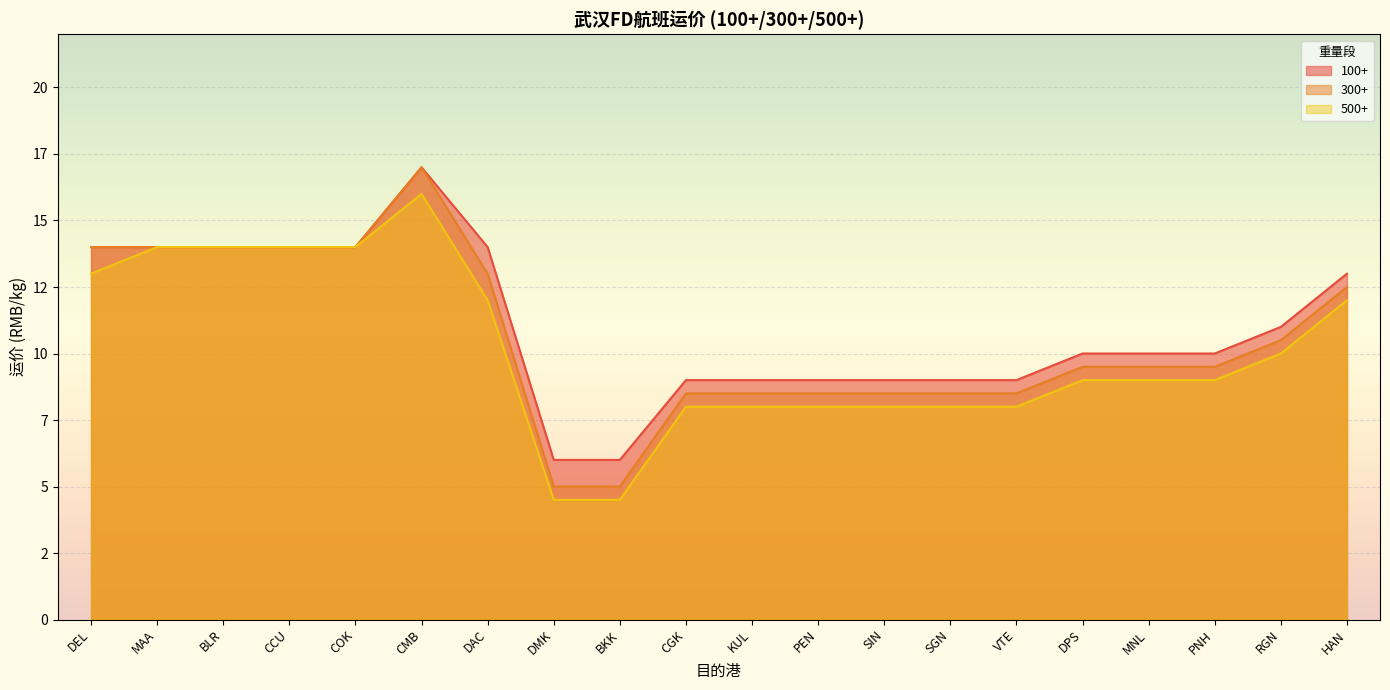

True or false: 300+ and 100+ intersect in this chart.

False